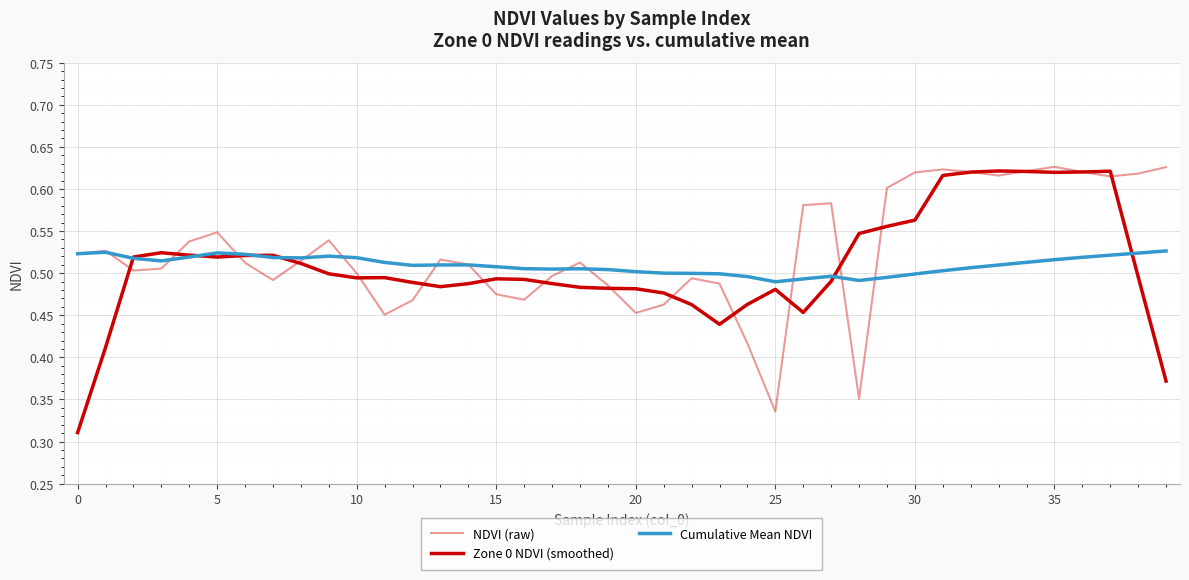

True or false: Cumulative Mean NDVI and Zone 0 NDVI (smoothed) intersect in this chart.

True